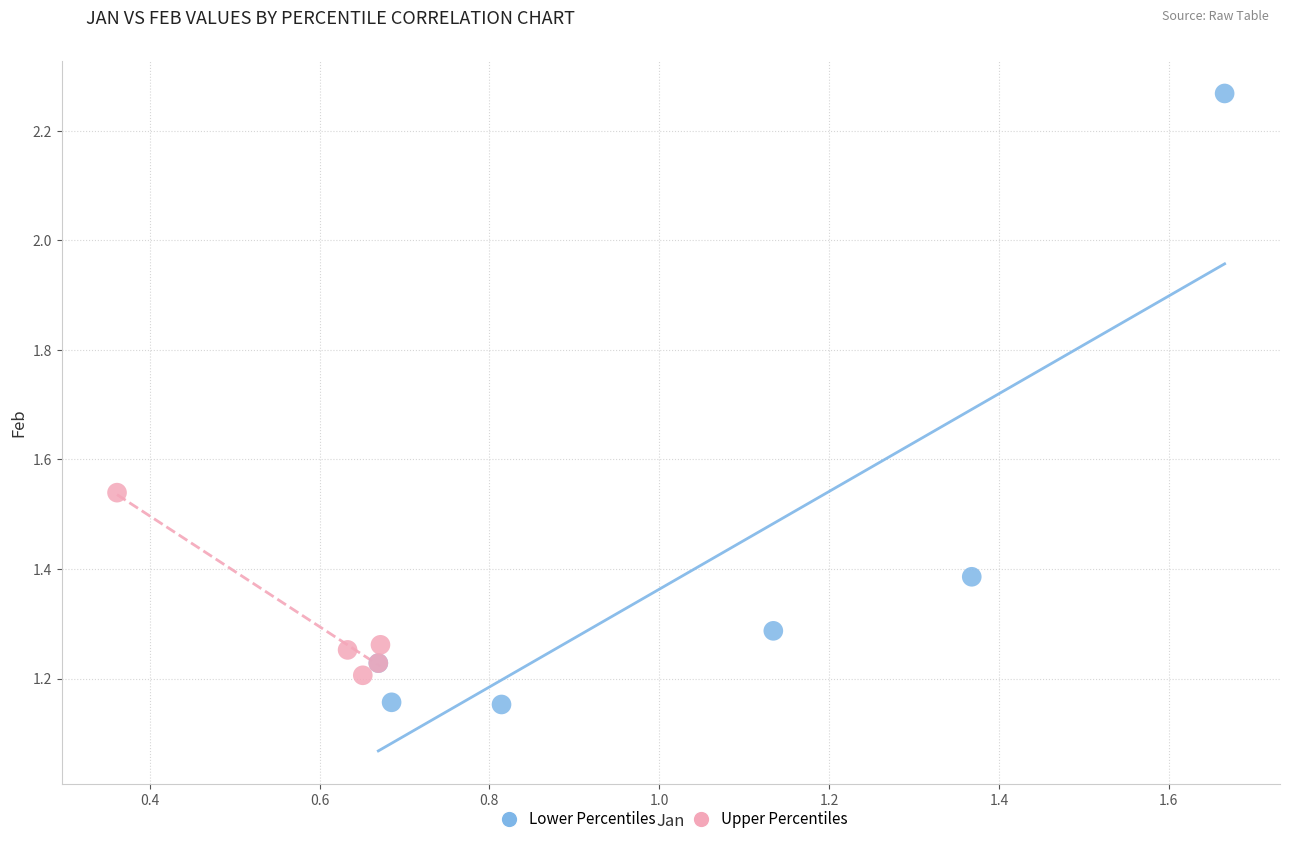

Which series has the widest spread of Y values?

Lower Percentiles